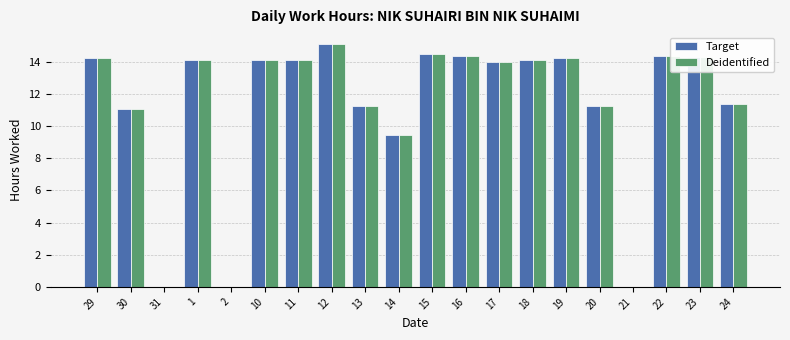

Is it true that Deidentified equals 0.0 at 2?

True